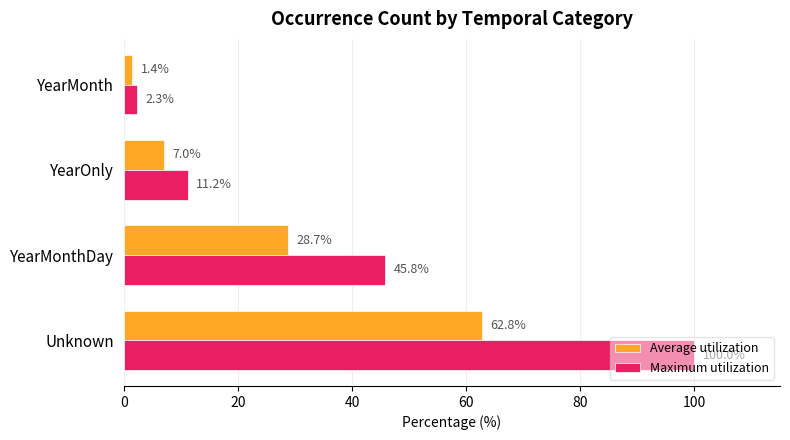

What is the difference between the highest and lowest values at YearOnly?

4.2